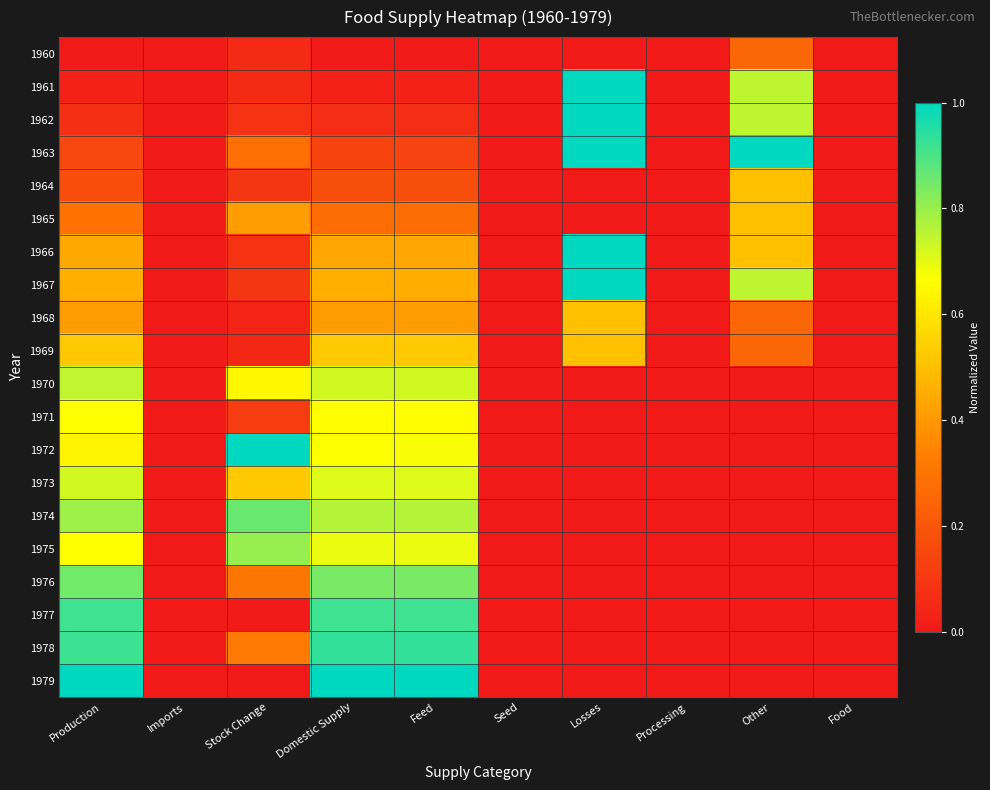

Between Feed and Processing, which series saw the biggest shift?

1979